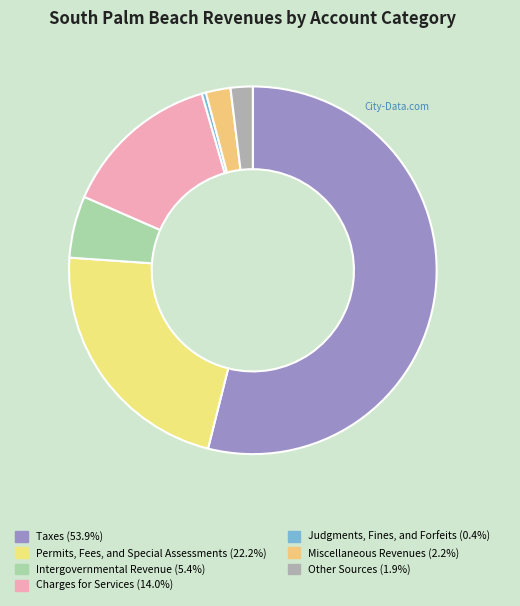

How many segments does this pie chart have?

7